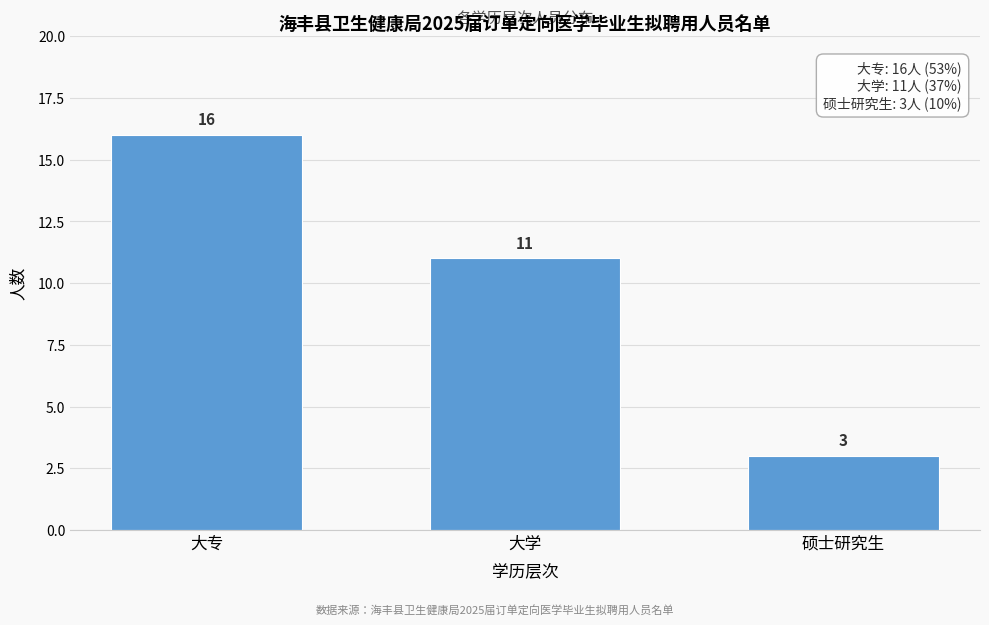

Reading left to right, transcribe all the data shown in this chart.

大专=16	大学=11	硕士研究生=3